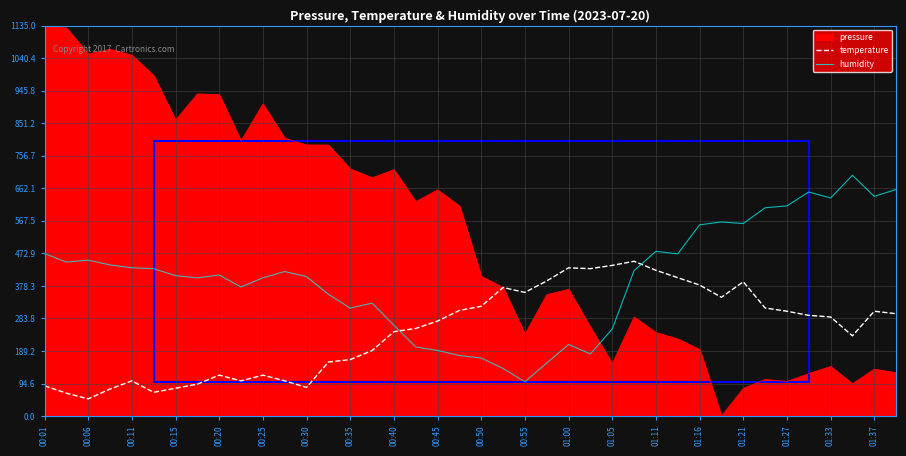

How many lines are shown in the chart?

3